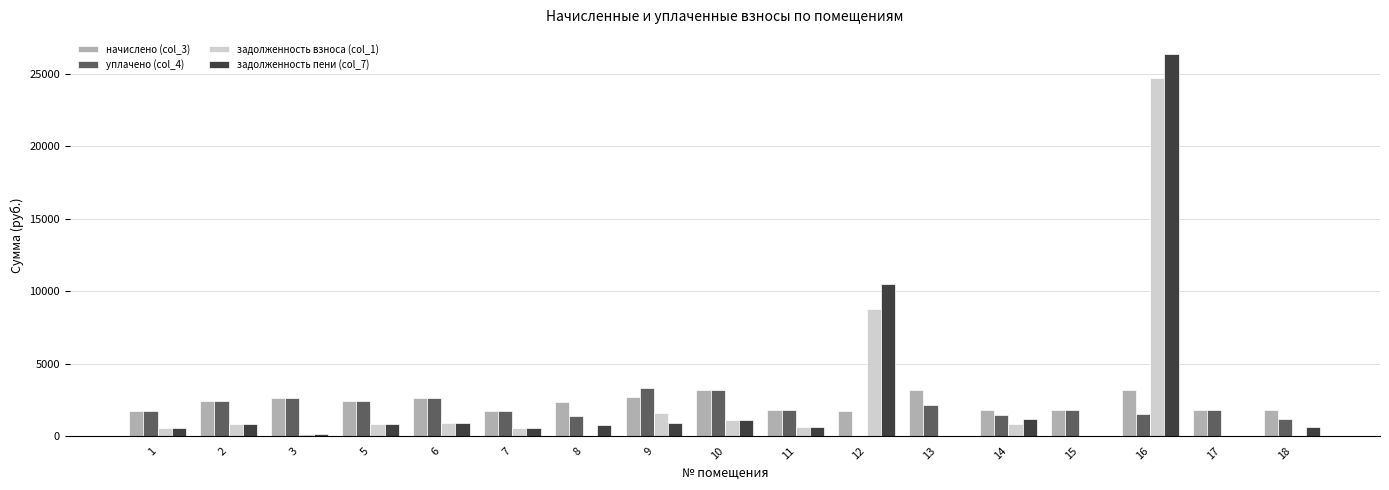

What is the sum of the задолженность пени (col_7) values at 14 and 18?

1753.2